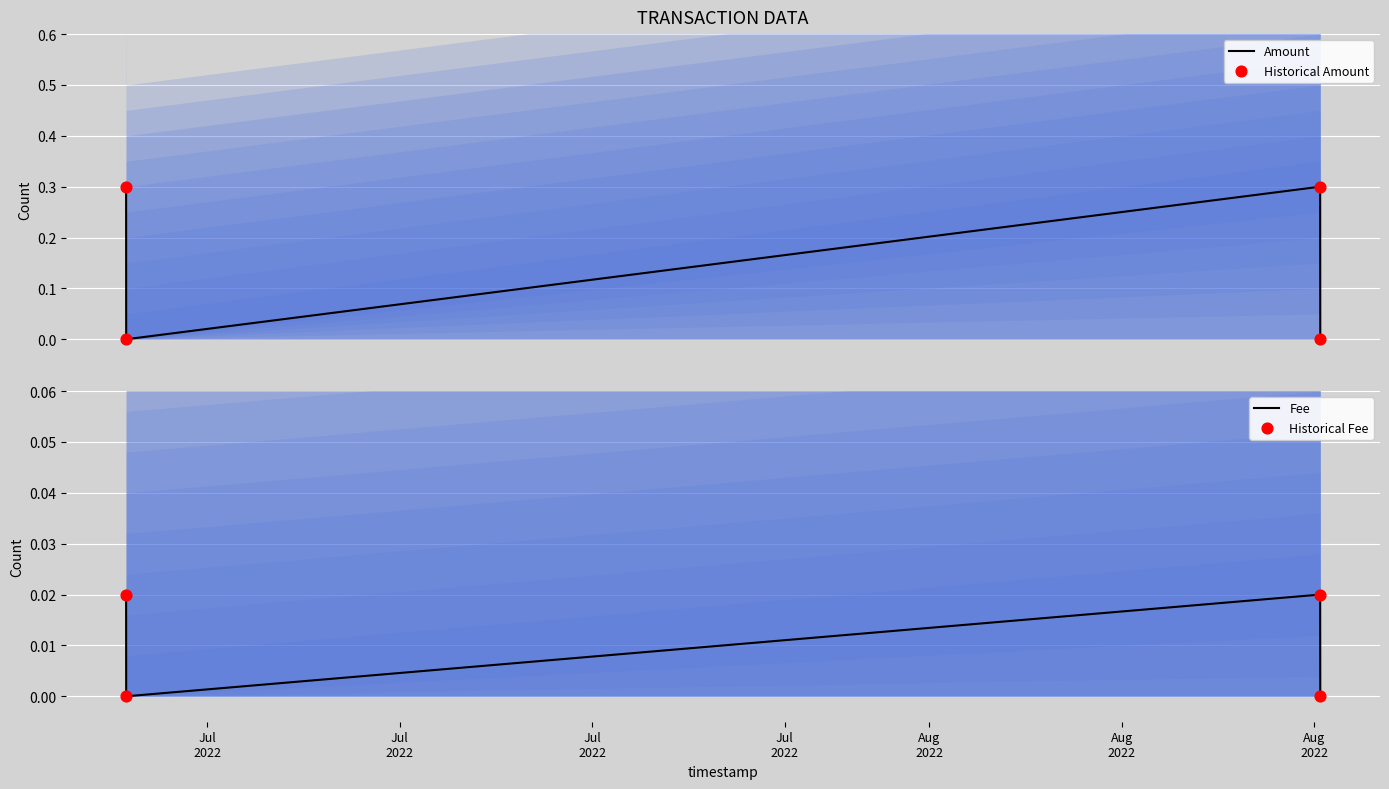

Which series reaches the minimum Y coordinate?

Amount